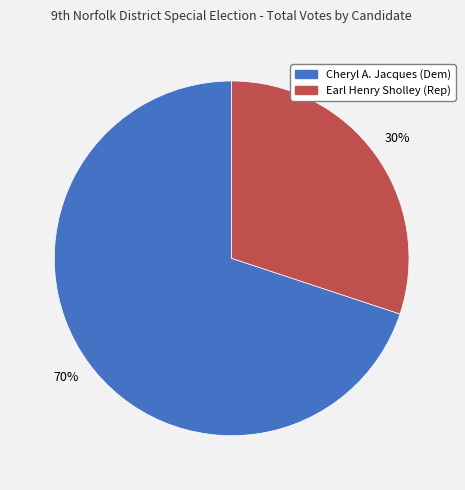

What is the ratio of the value at Earl Henry Sholley (Rep) to the value at Cheryl A. Jacques (Dem)?

0.4